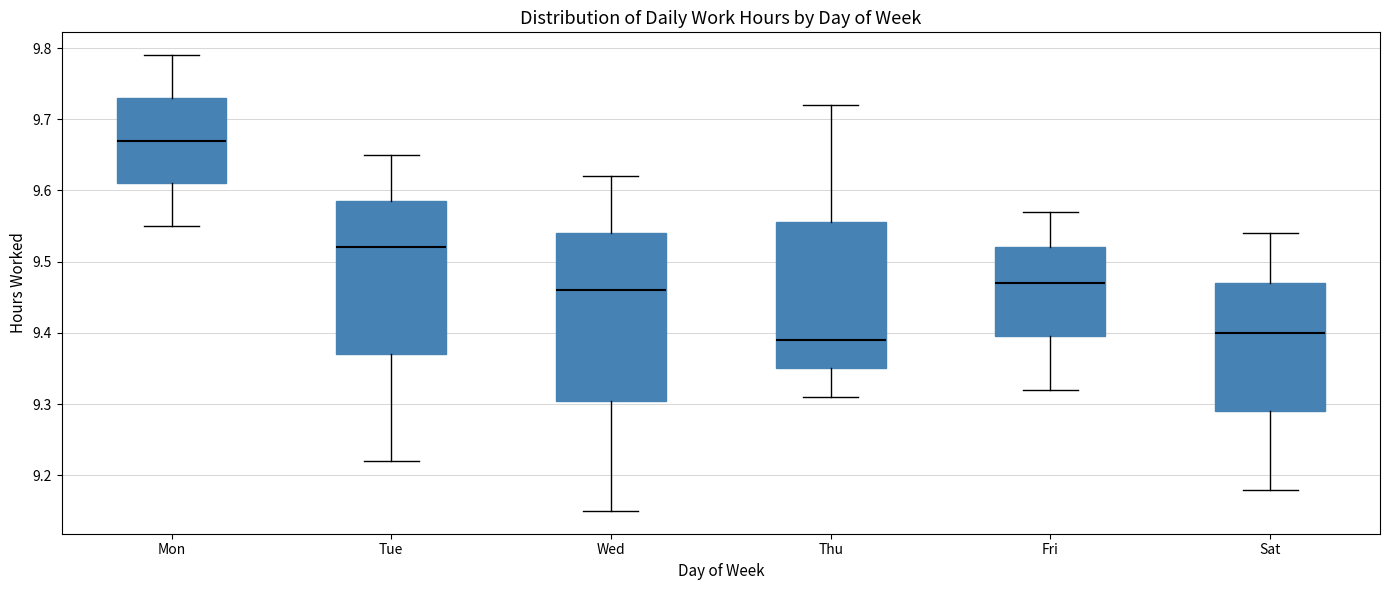

Where does the lower whisker of the box for Sat end on the y-axis? The values are not printed on the chart, so give them approximately, as read against the axis.

9.18